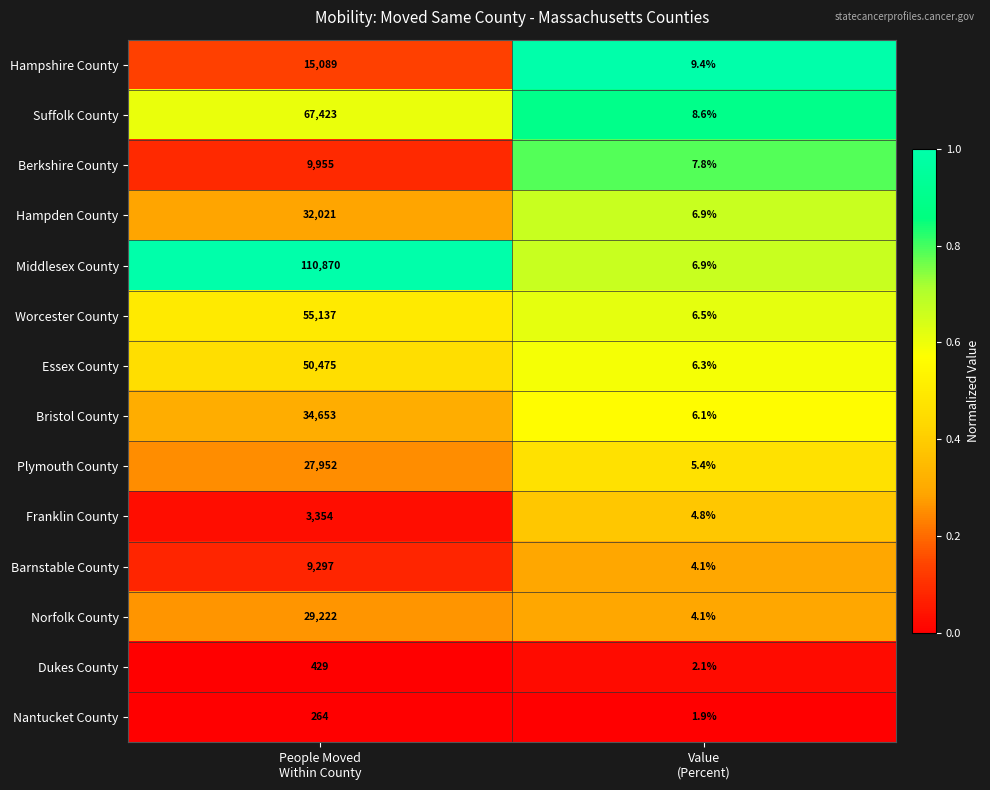

What is the difference between the maximum and minimum values in the Middlesex County series?

110863.1